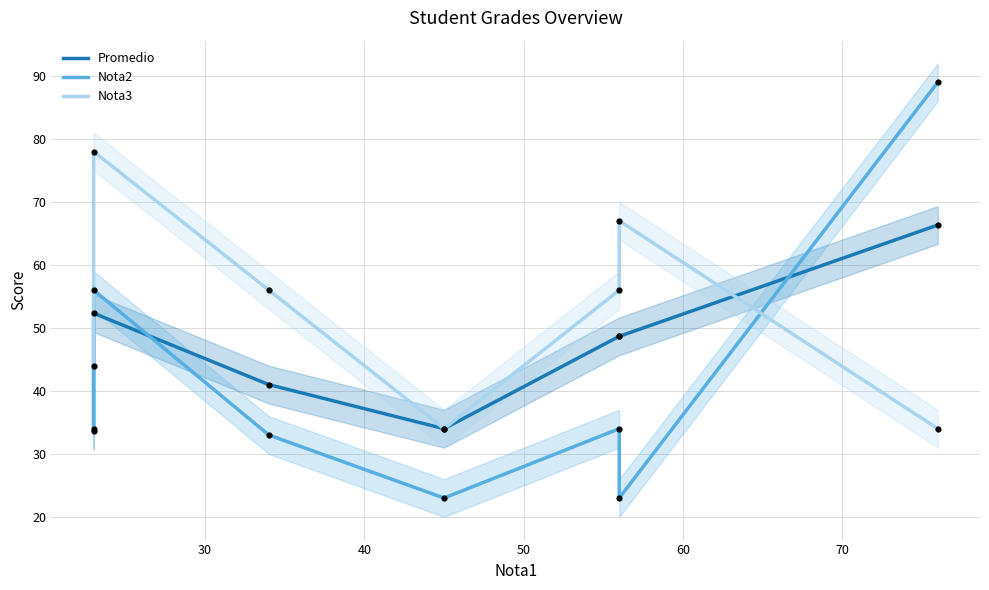

What are all the series names shown in the legend?

Promedio, Nota2, Nota3